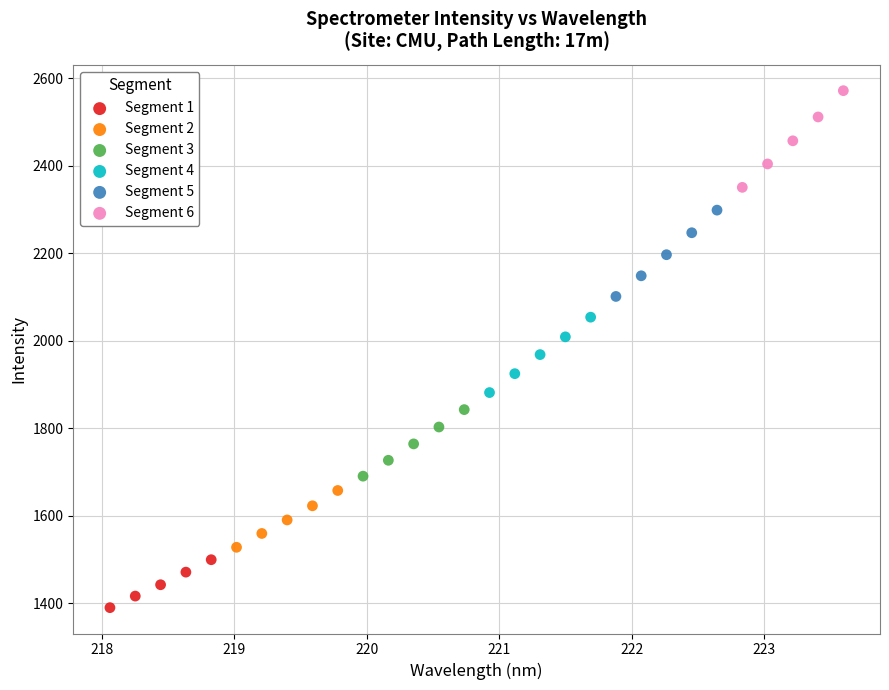

Which series contains the lowest Y value?

Segment 1